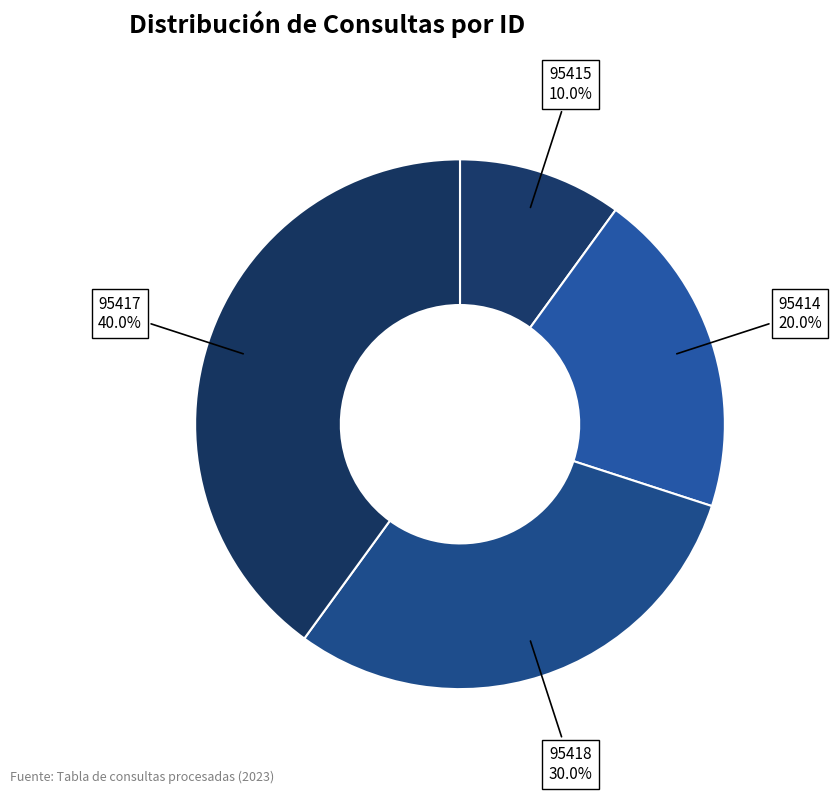

To the nearest percent, what is the difference between the largest and smallest slice percentages?

30%